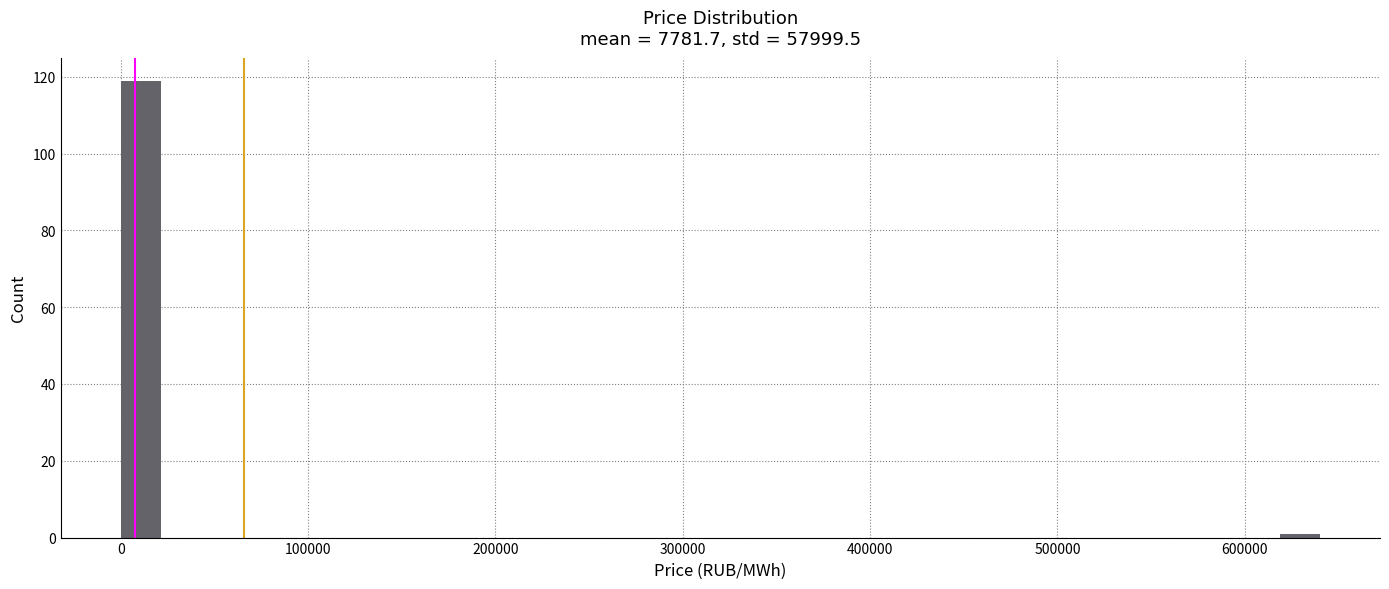

Read against the x-axis, roughly where is the centre of the tallest bar?

10000